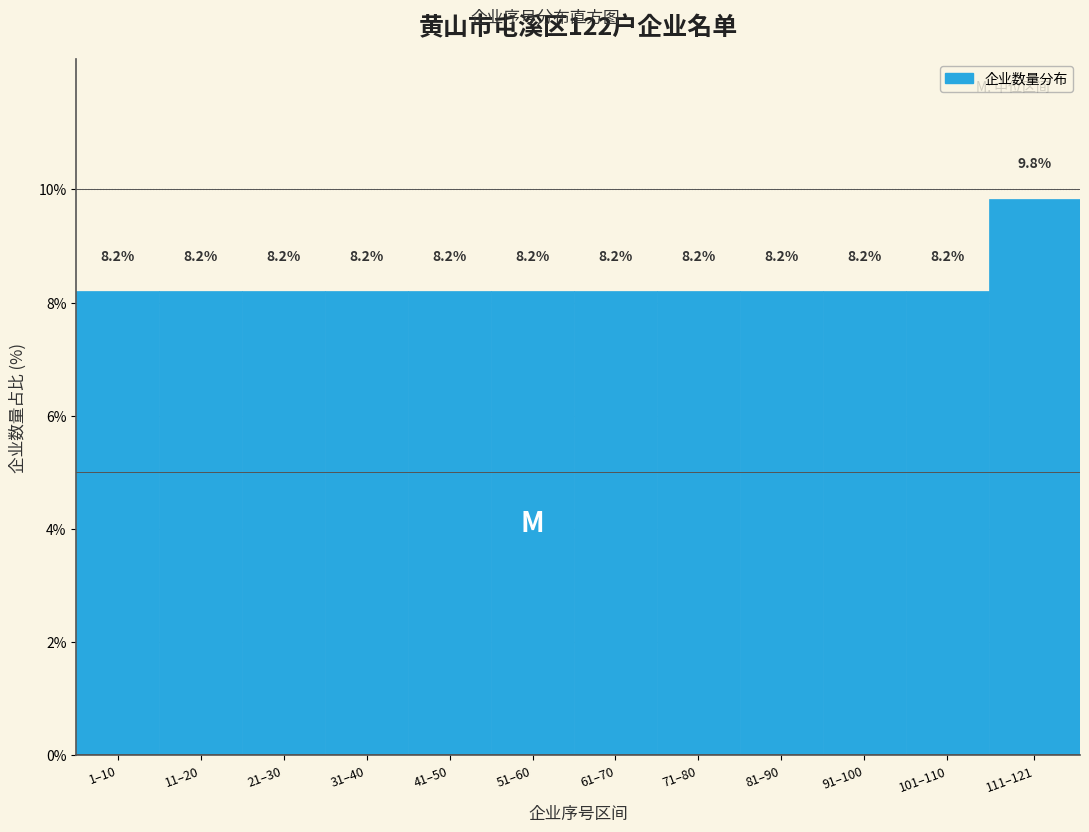

Reading left to right, transcribe all the data shown in this chart.

1–10=8.2	11–20=8.2	21–30=8.2	31–40=8.2	41–50=8.2	51–60=8.2	61–70=8.2	71–80=8.2	81–90=8.2	91–100=8.2	101–110=8.2	111–121=9.8